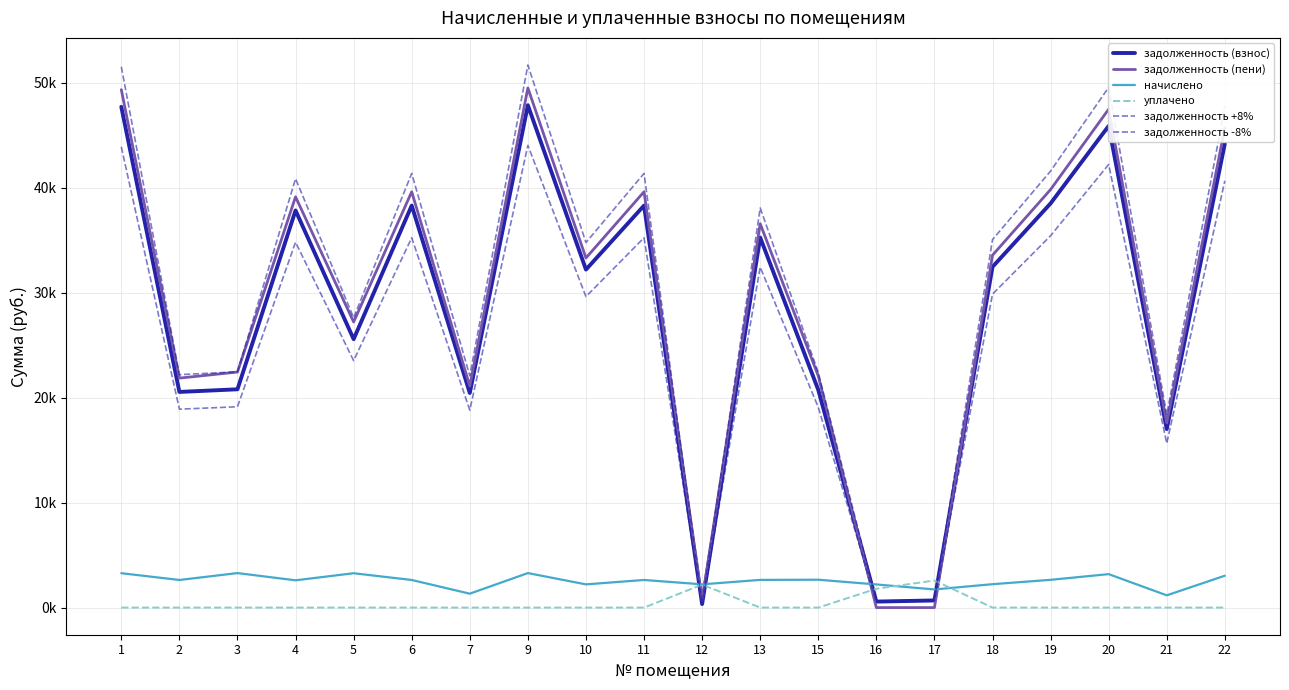

Reading left to right, what are all the values shown in this chart?

задолженность (взнос): 1=47726.5	2=20554.6	3=20806.2	4=37850.3	5=25582.9	6=38315.6	7=20454.0	9=47881.5	10=32214.1	11=38315.6	12=338.2	13=35271.3	15=20748.5	16=572.9	17=680.0	18=32472.5	19=38522.5	20=45907.2	21=17012.1	22=44210.4
задолженность (пени): 1=49365.7	2=21870.6	3=22450.8	4=39150.4	5=27220.3	6=39631.6	7=21116.5	9=49526.1	10=33320.5	11=39631.6	12=707.5	13=36590.9	15=22077.0	16=0.0	17=0.0	18=33587.9	19=39845.6	20=47502.0	21=17596.4	22=45728.9
начислено: 1=3278.5	2=2632.0	3=3289.1	4=2600.0	5=3274.9	6=2632.0	7=1324.9	9=3289.1	10=2212.9	11=2632.0	12=2216.5	13=2639.2	15=2656.9	16=2205.8	17=1729.9	18=2230.7	19=2646.2	20=3189.7	21=1168.6	22=3037.0
уплачено: 1=0.0	2=0.0	3=0.0	4=0.0	5=0.0	6=0.0	7=0.0	9=0.0	10=0.0	11=0.0	12=2186.6	13=0.0	15=0.0	16=1795.0	17=2580.0	18=0.0	19=0.0	20=0.0	21=0.0	22=0.0
задолженность +8%: 1=51544.6	2=22199.0	3=22470.7	4=40878.4	5=27629.5	6=41380.9	7=22090.3	9=51712.1	10=34791.2	11=41380.9	12=365.3	13=38093.0	15=22408.4	16=618.8	17=734.4	18=35070.3	19=41604.3	20=49579.7	21=18373.0	22=47747.2
задолженность -8%: 1=43908.3	2=18910.2	3=19141.7	4=34822.3	5=23536.2	6=35250.4	7=18817.7	9=44051.0	10=29636.9	11=35250.4	12=311.2	13=32449.6	15=19088.6	16=527.1	17=625.6	18=29874.7	19=35440.7	20=42234.6	21=15651.1	22=40673.6